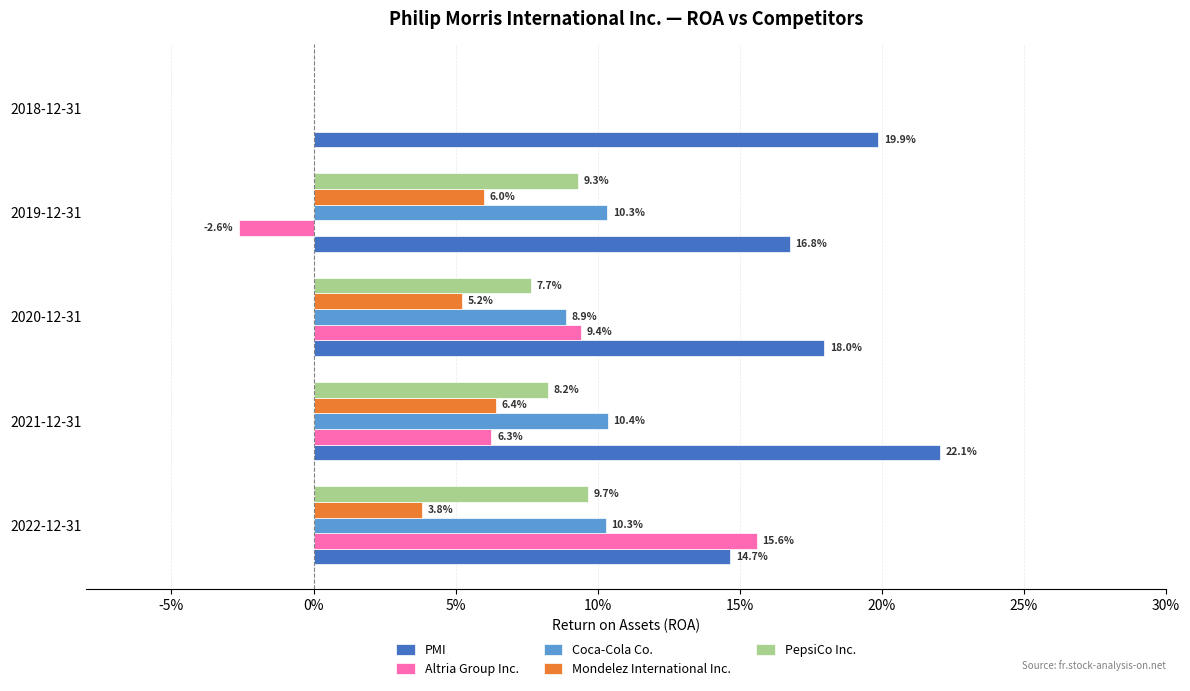

What are all the series names shown in the legend?

PMI, Altria Group Inc., Coca-Cola Co., Mondelez International Inc., PepsiCo Inc.